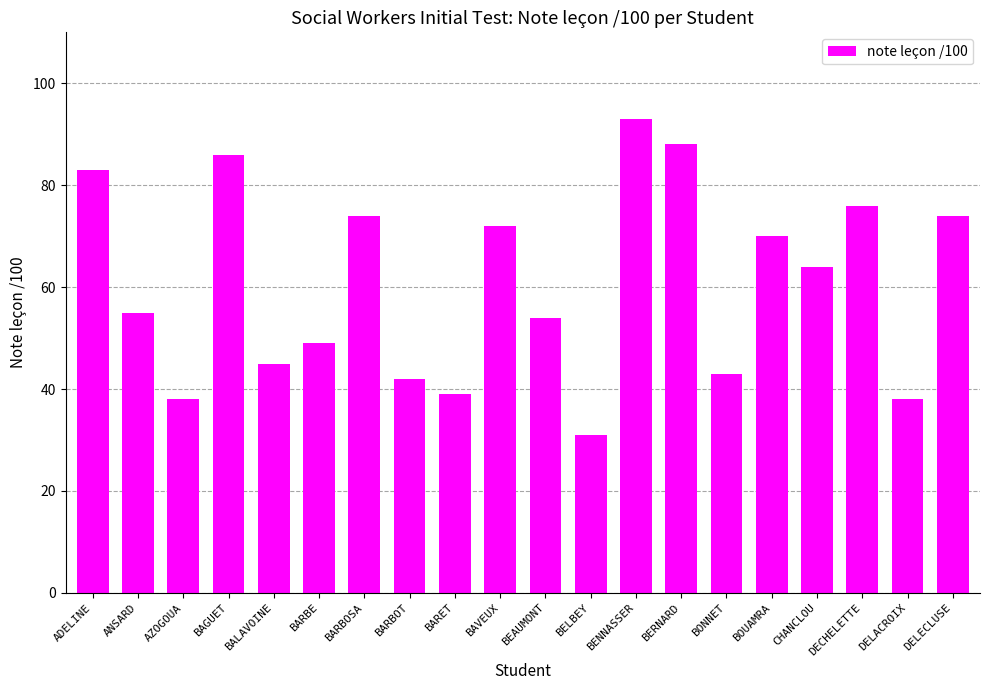

Does the chart contain stacked bars?

No